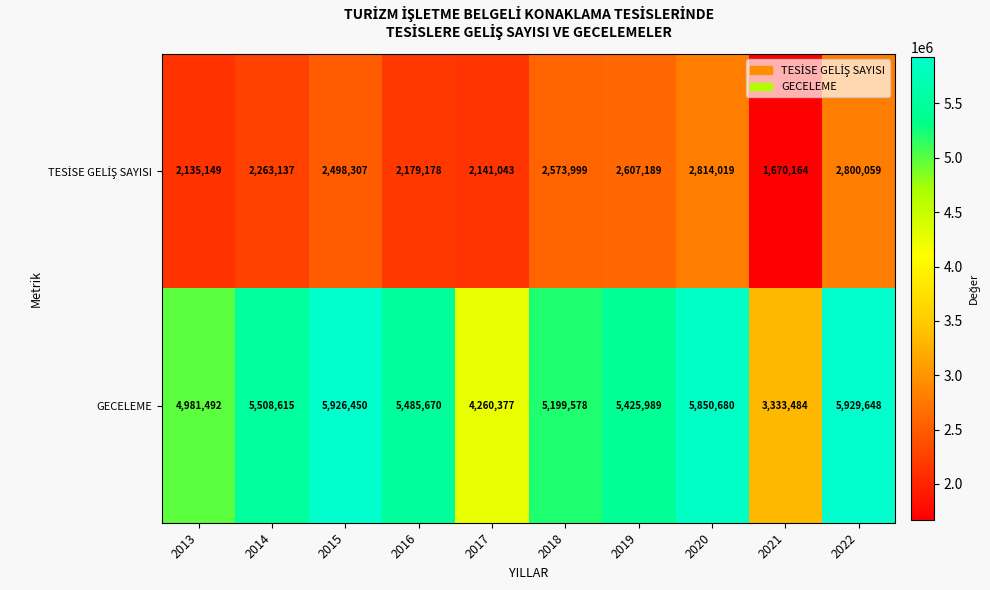

How many categories are shown in the chart?

10